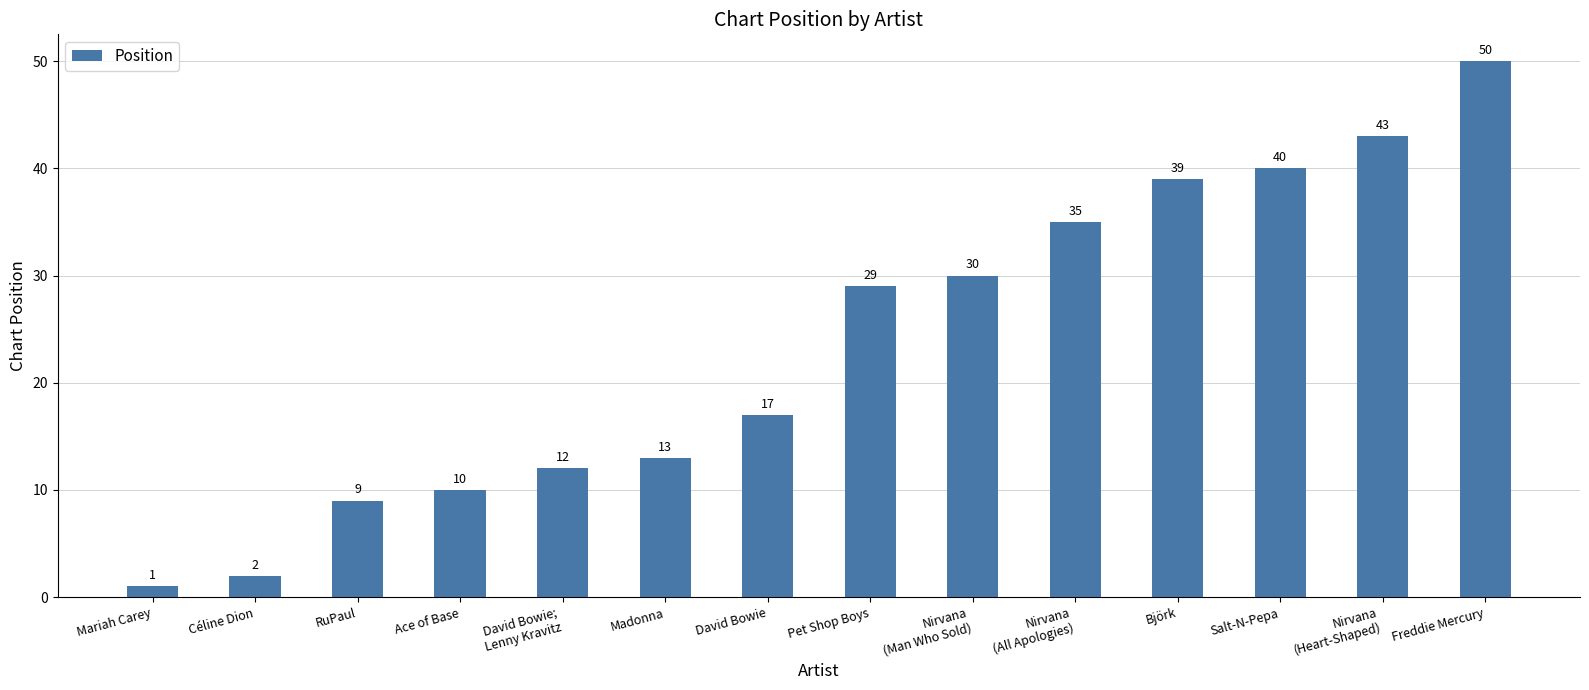

The chart shows a value of 7 at David Bowie;
Lenny Kravitz. True or false?

False